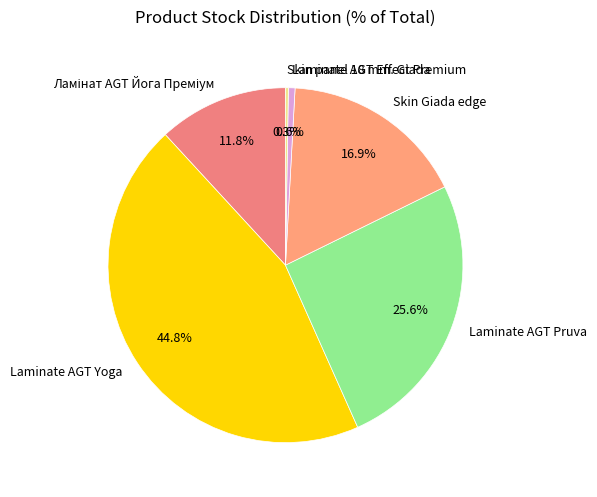

Which category has the biggest portion of the pie?

Laminate AGT Yoga